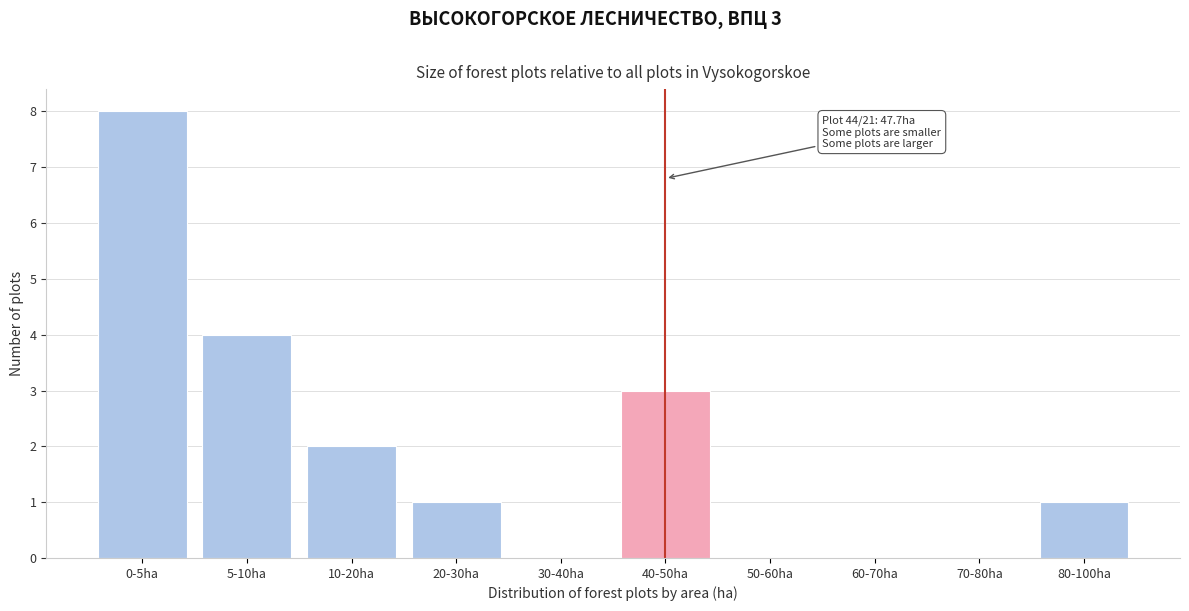

Reading left to right, extract all data points from this chart.

0-5ha=8	5-10ha=4	10-20ha=2	20-30ha=1	30-40ha=0	40-50ha=3	50-60ha=0	60-70ha=0	70-80ha=0	80-100ha=1